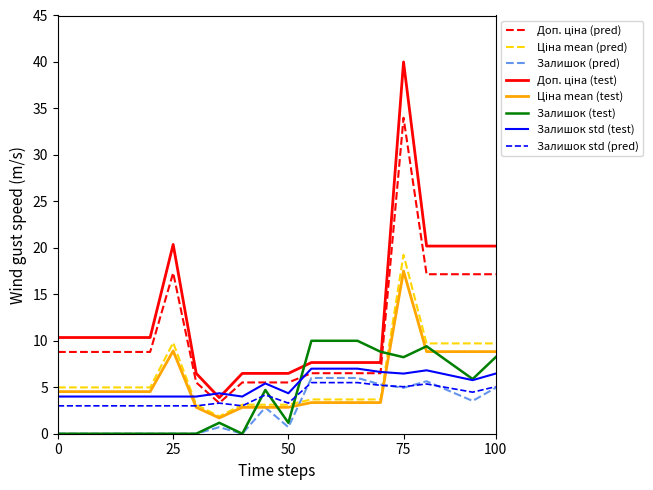

What is the highest value of the Залишок (pred) series?

6.0